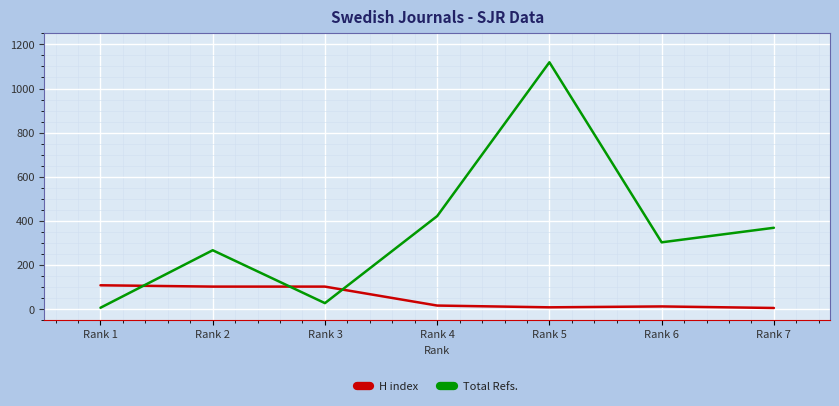

How many distinct data groups are displayed?

2